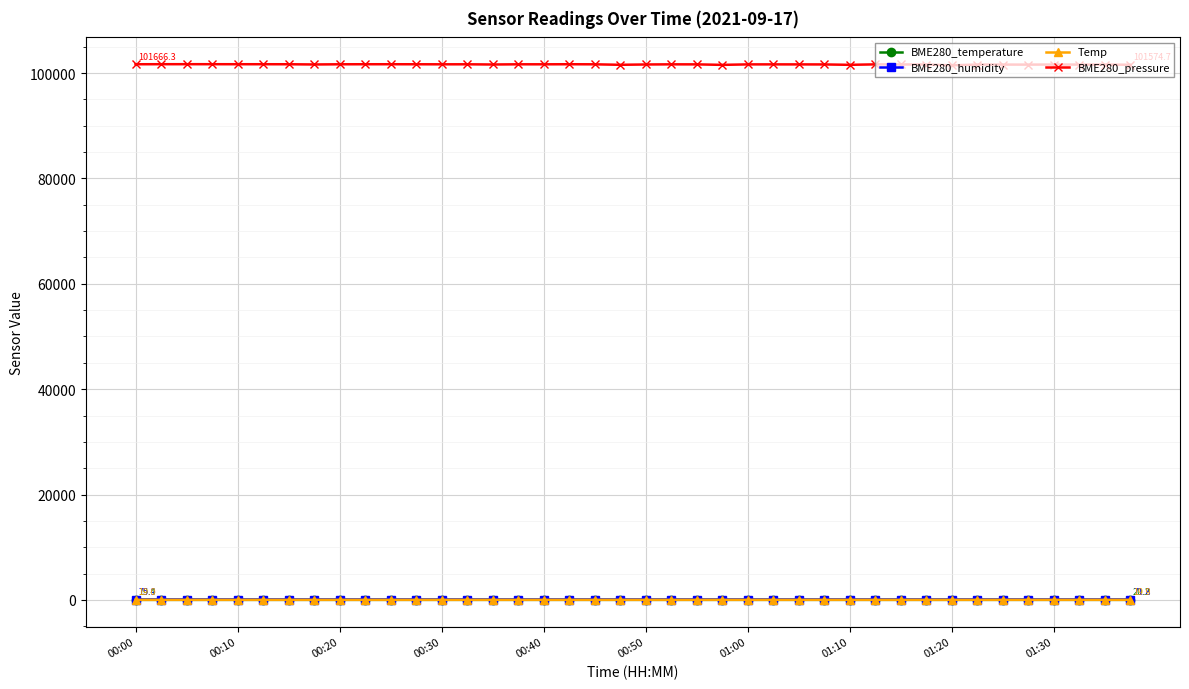

Which series has the widest spread of values?

BME280_pressure